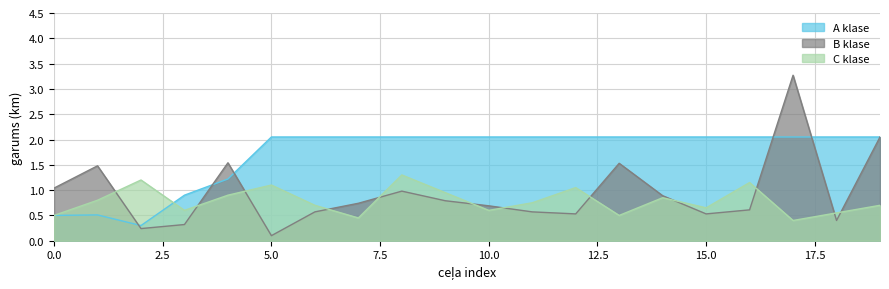

In B klase, how many points are higher than both neighbors (excluding endpoints)?

5